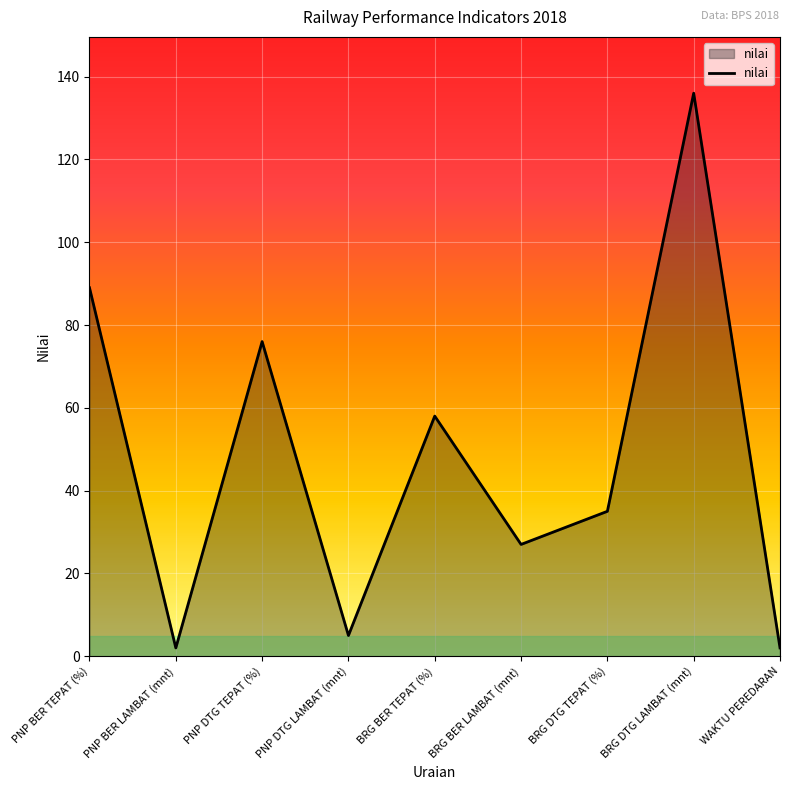

How many interior local valleys (lower than both neighbors) does the data have?

3